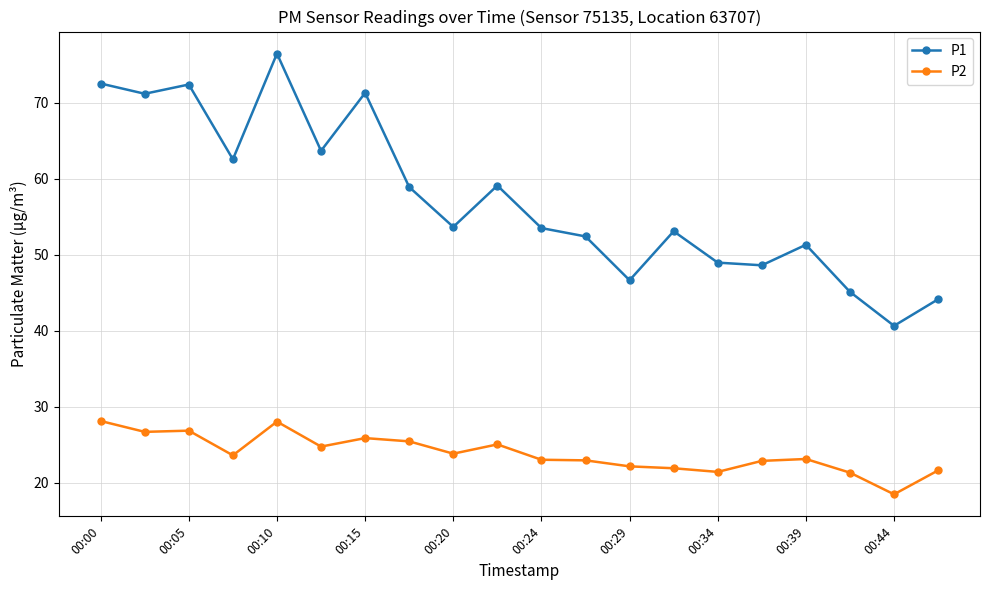

What is the highest value of the P1 series?

76.5